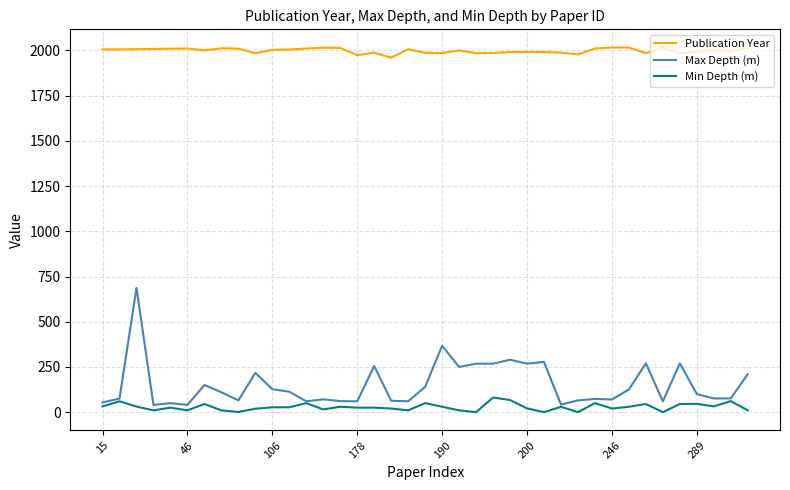

How many categories are shown in the chart?

39